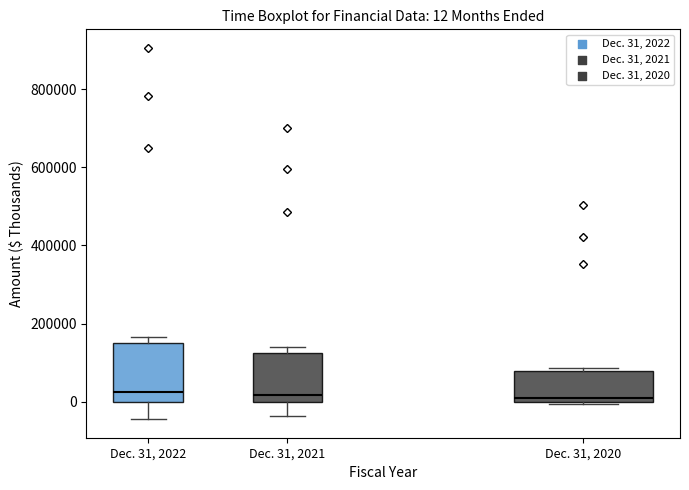

Comparing the boxes themselves (not the whiskers), which one is the tallest?

Dec. 31, 2022